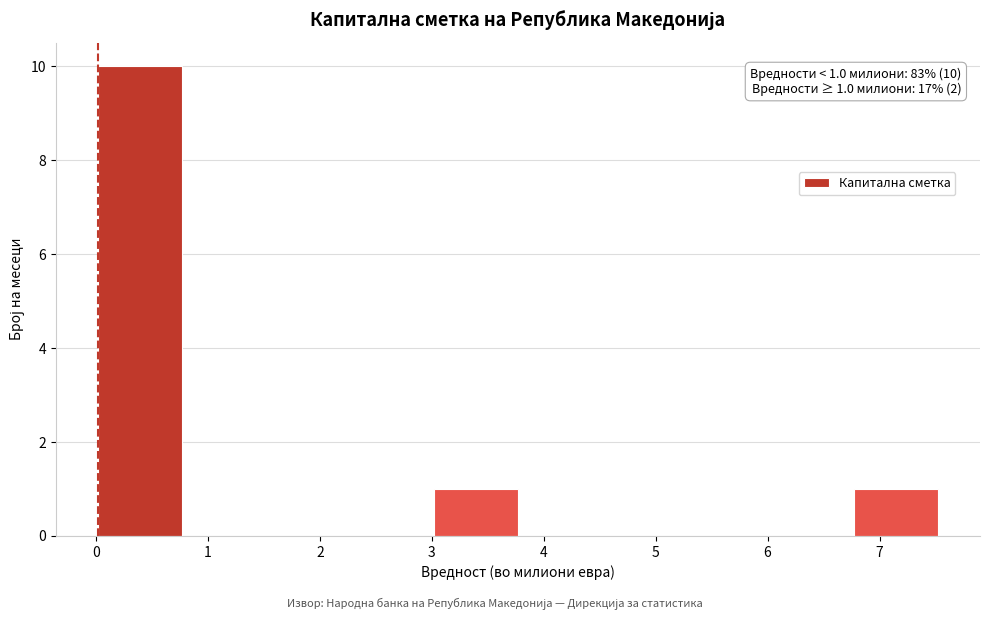

Over which range of the x-axis is the bar tallest?

0.0 to 0.8